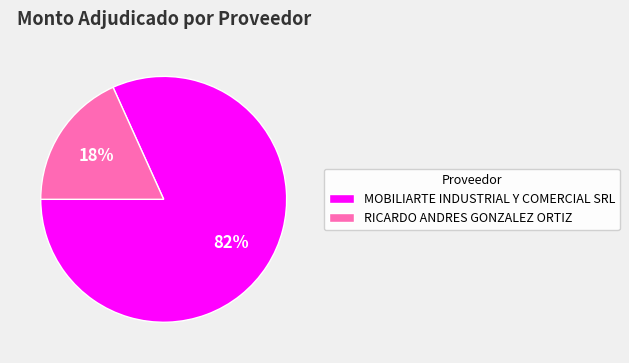

To the nearest percent, what is the difference between the largest and smallest slice percentages?

64%